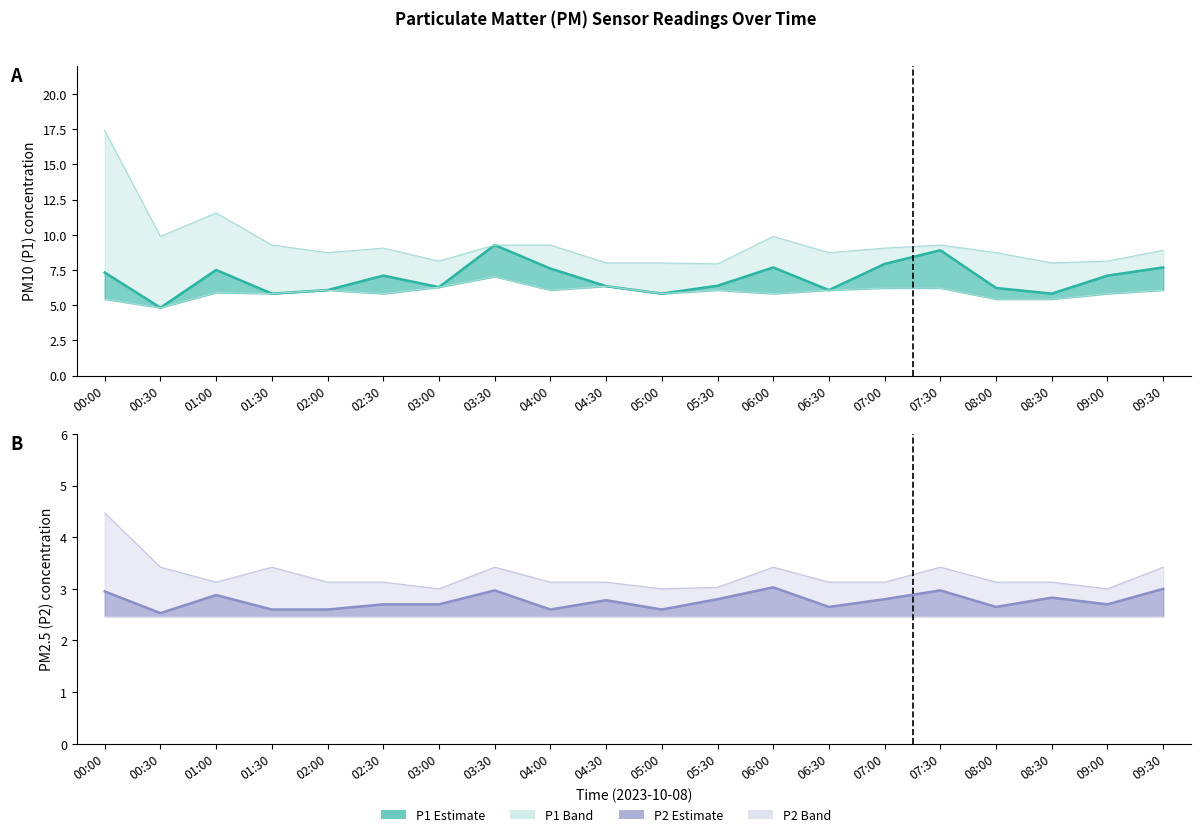

What is the average value of the P1 estimate series?

6.9